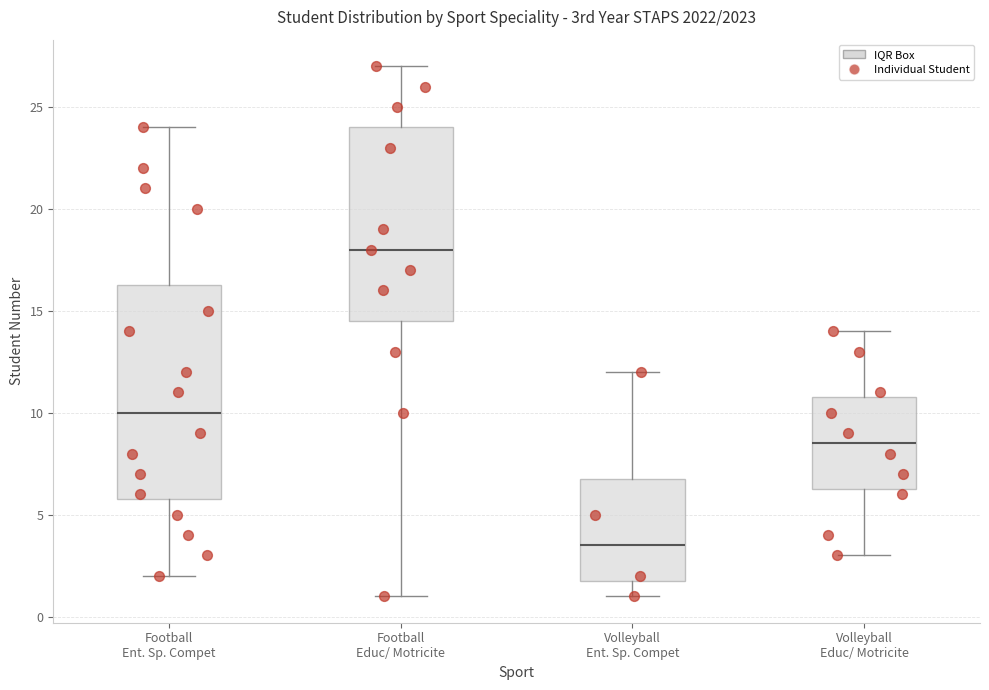

Which box's median line is the lowest?

Volleyball Ent. Sp. Compet